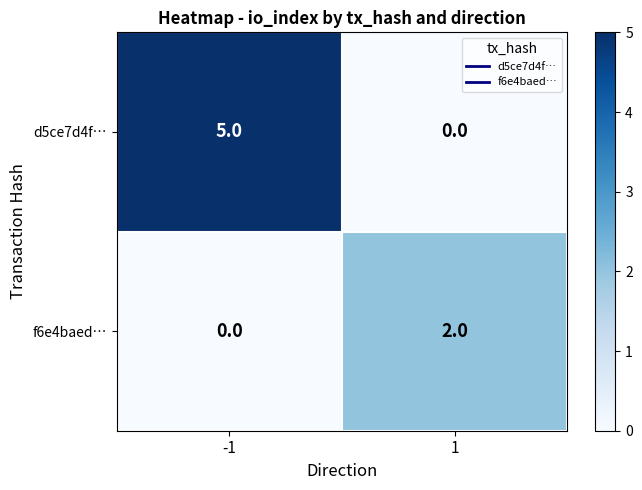

What is the maximum value for d5ce7d4f…?

5